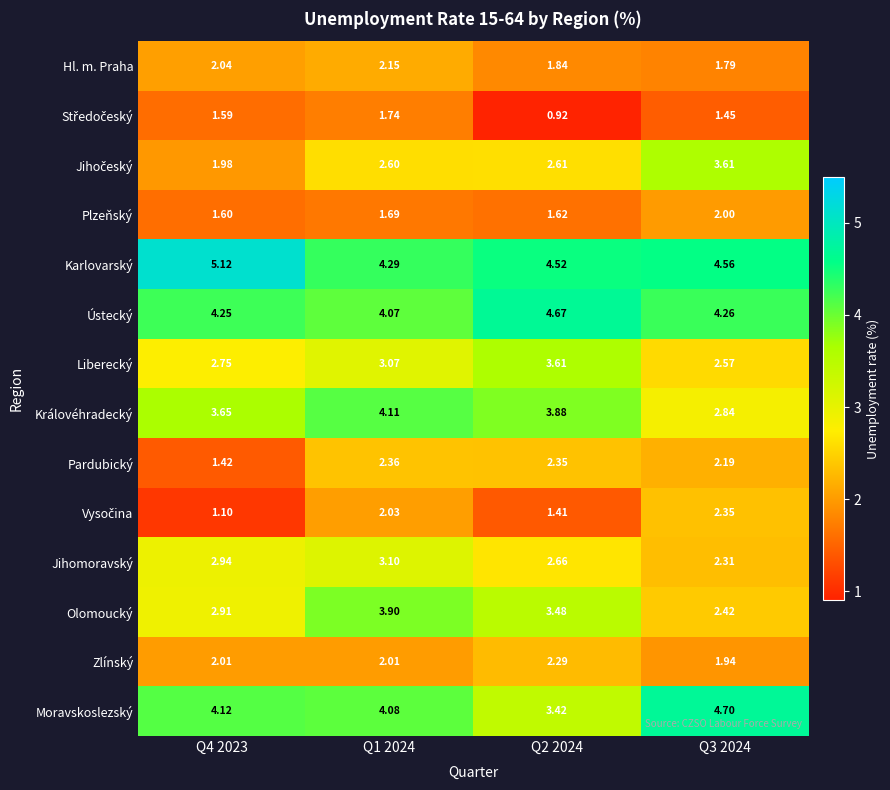

Which series changed the most between Q4 2023 and Q2 2024?

Pardubický